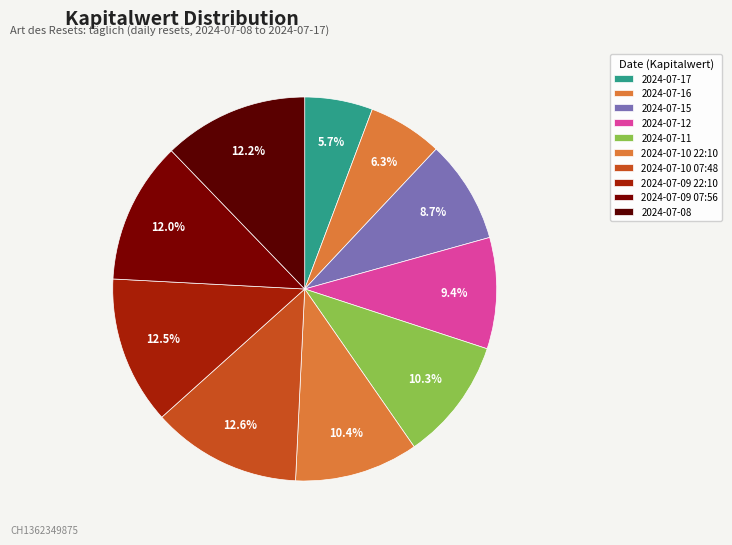

How many slices are in this pie chart?

10